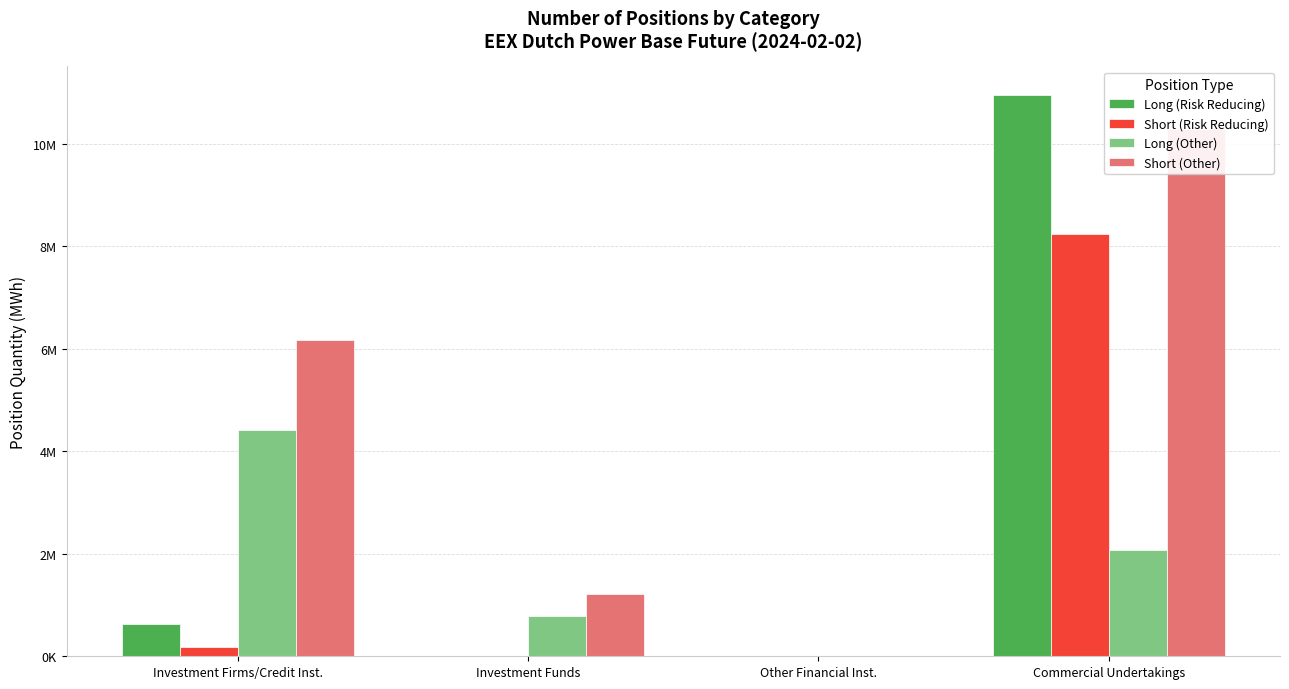

What is the label of the 3rd bar from the left?

Other Financial Inst.